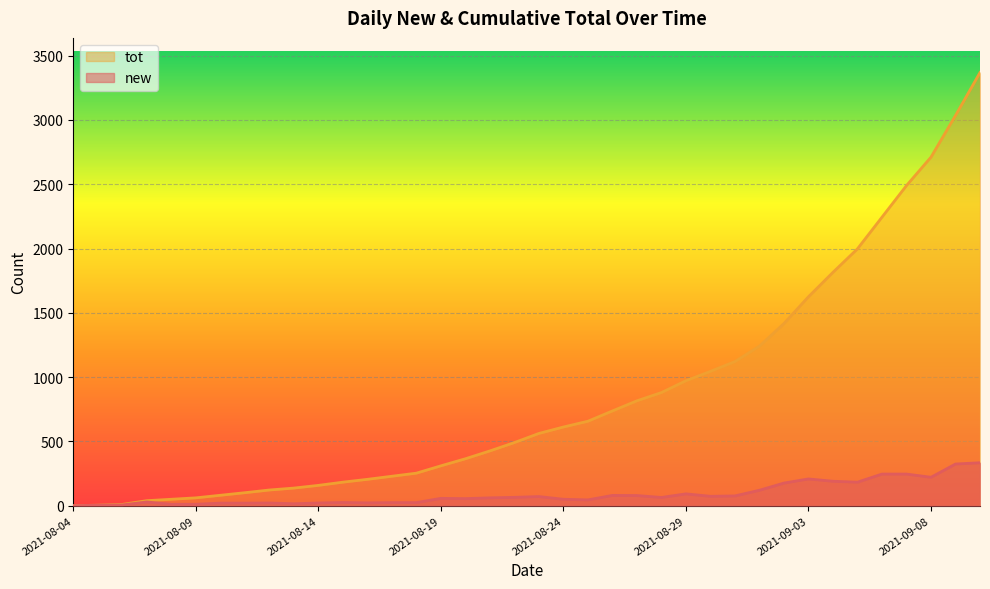

At which label is new closest to 167?

2021-09-02